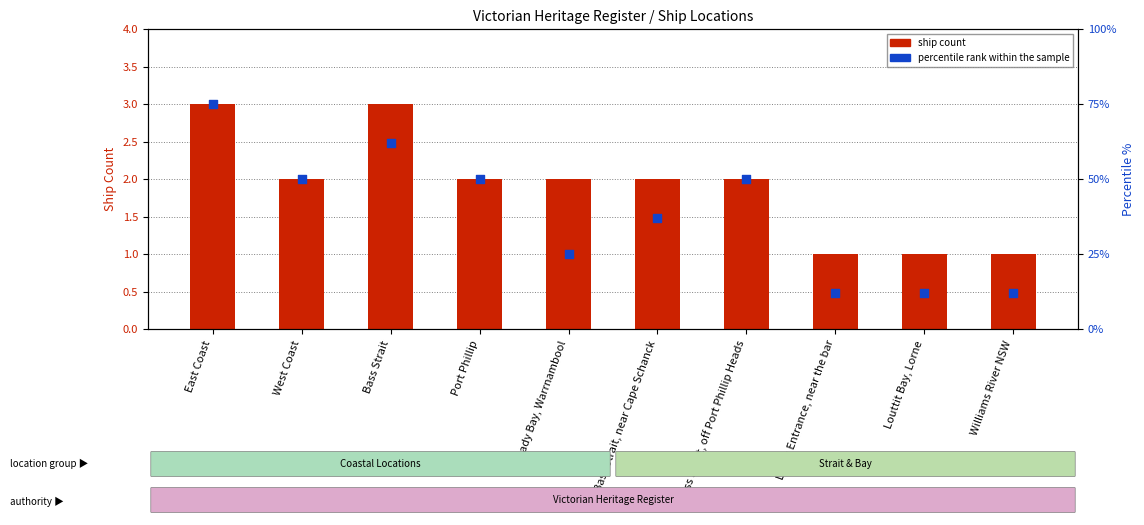

Which series has the widest spread of Y values?

percentile rank within the sample